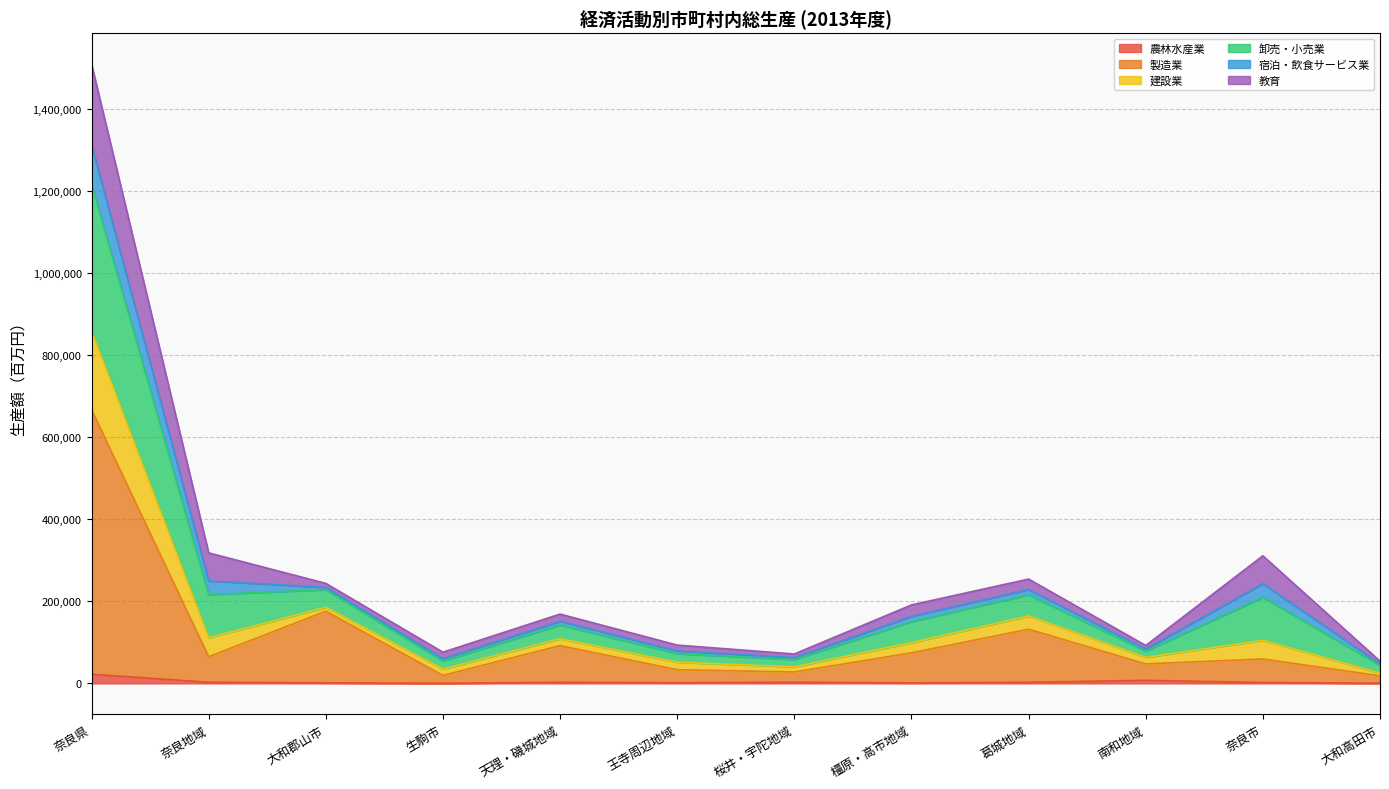

What is the spread (max minus min) of values at 大和郡山市?

242411